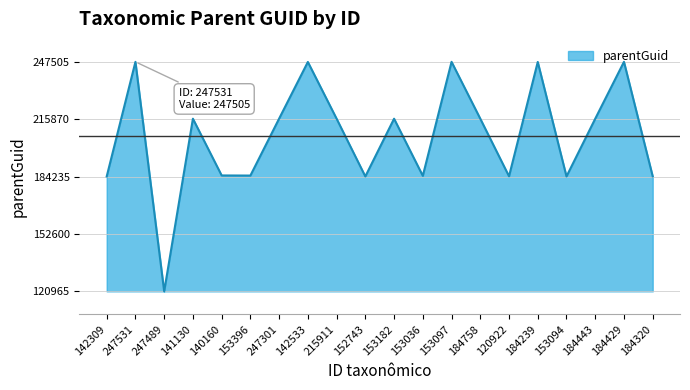

What is the ratio of the value at 247489 to the value at 184758?

0.6